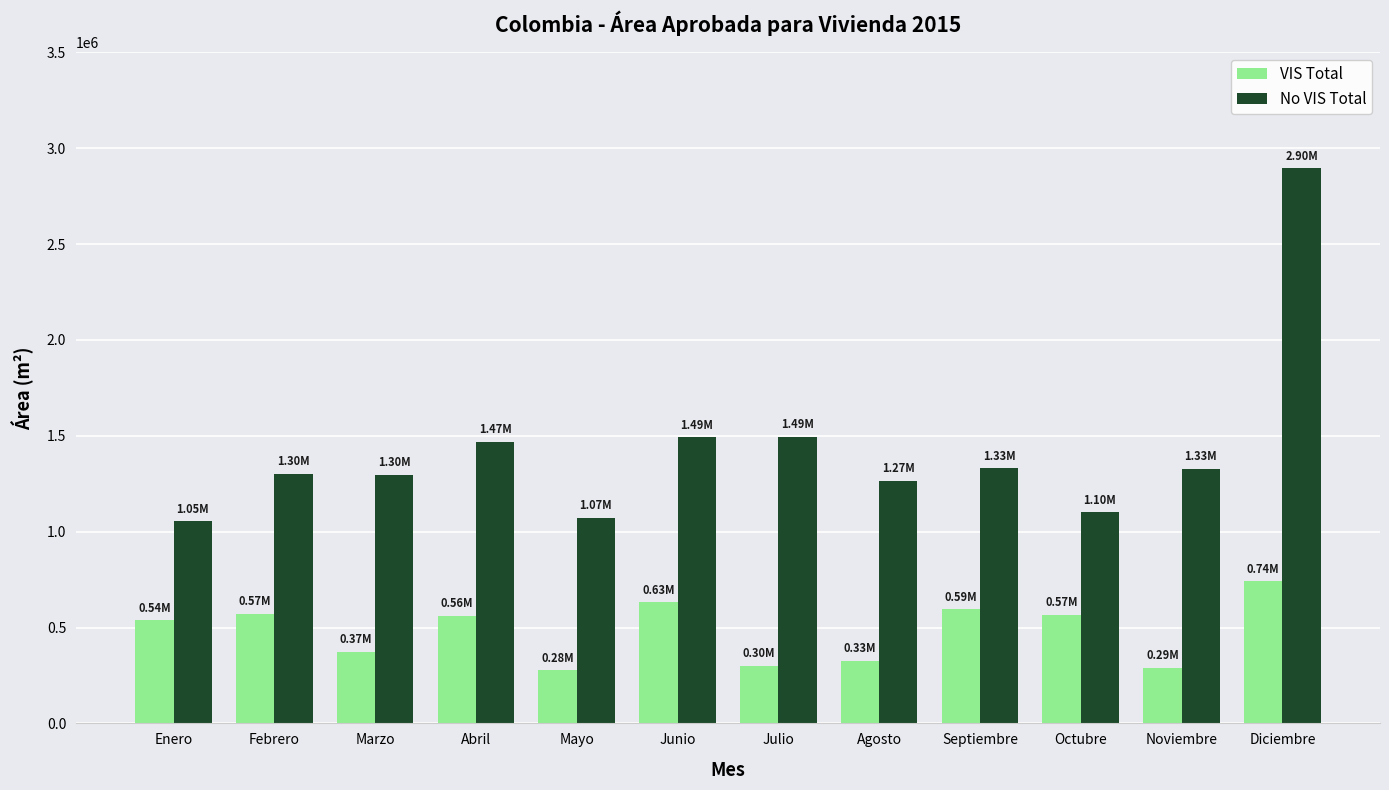

Which category has the highest value in the No VIS Total series?

Diciembre